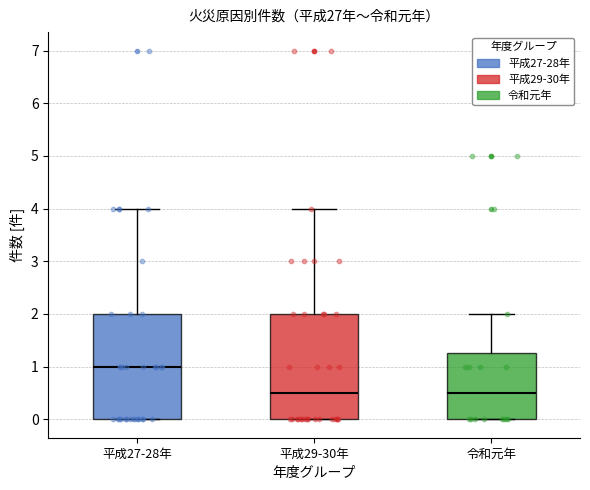

Reading left to right, read every box against the y-axis: the position of its median line, the range the box covers, and the ends of its whiskers. The values are not printed on the chart, so give them approximately, as read against the axis.

平成27-28年: median 1.0, box 0.0 to 2.0, whiskers 0.0 to 4.0
平成29-30年: median 0.5, box 0.0 to 2.0, whiskers 0.0 to 4.0
令和元年: median 0.5, box 0.0 to 1.3, whiskers 0.0 to 2.0